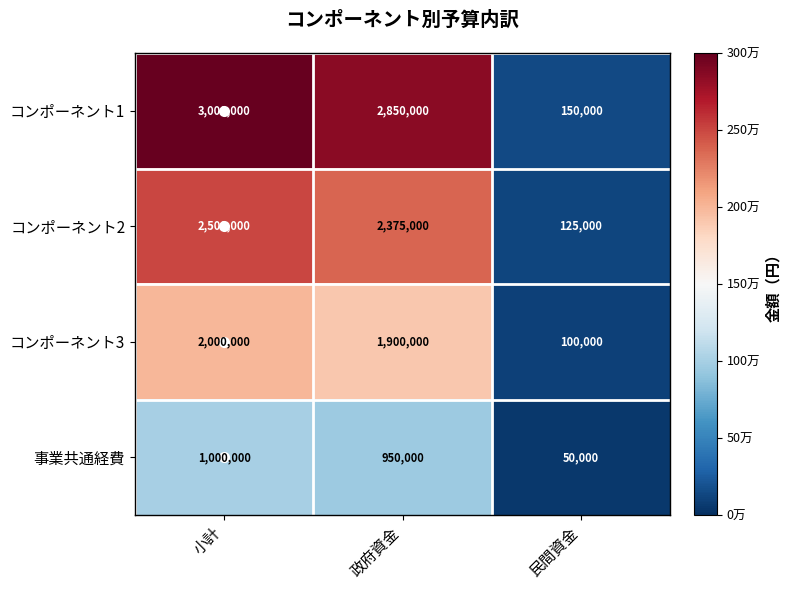

How many categories are shown in the chart?

3